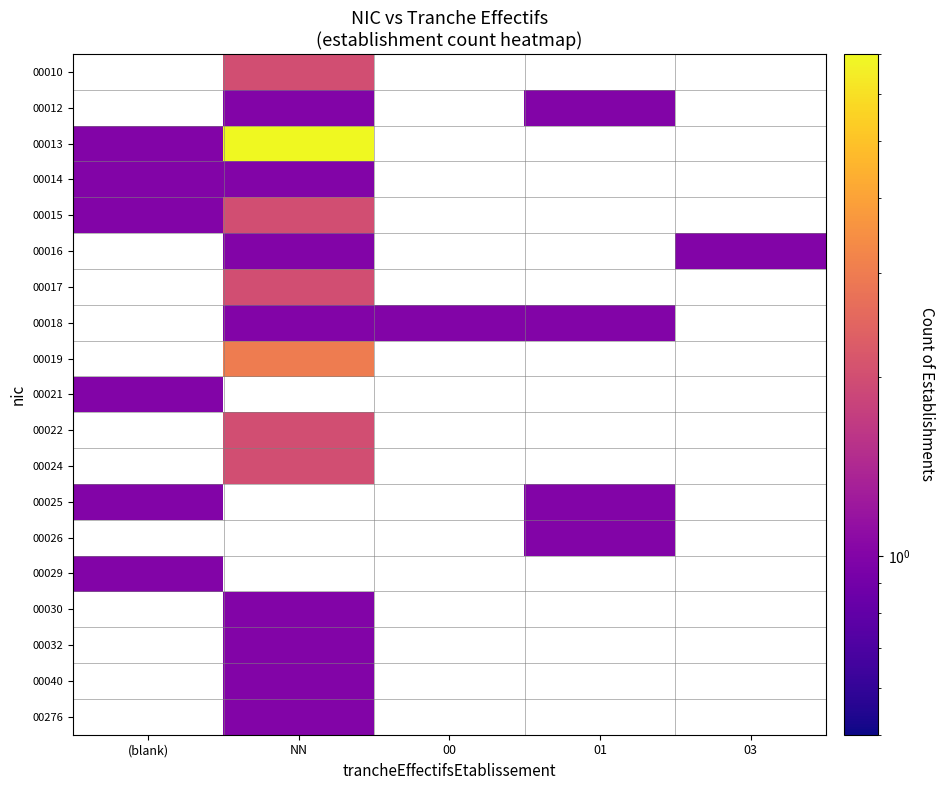

The value of 00276 at NN is 1.0. True or false?

True